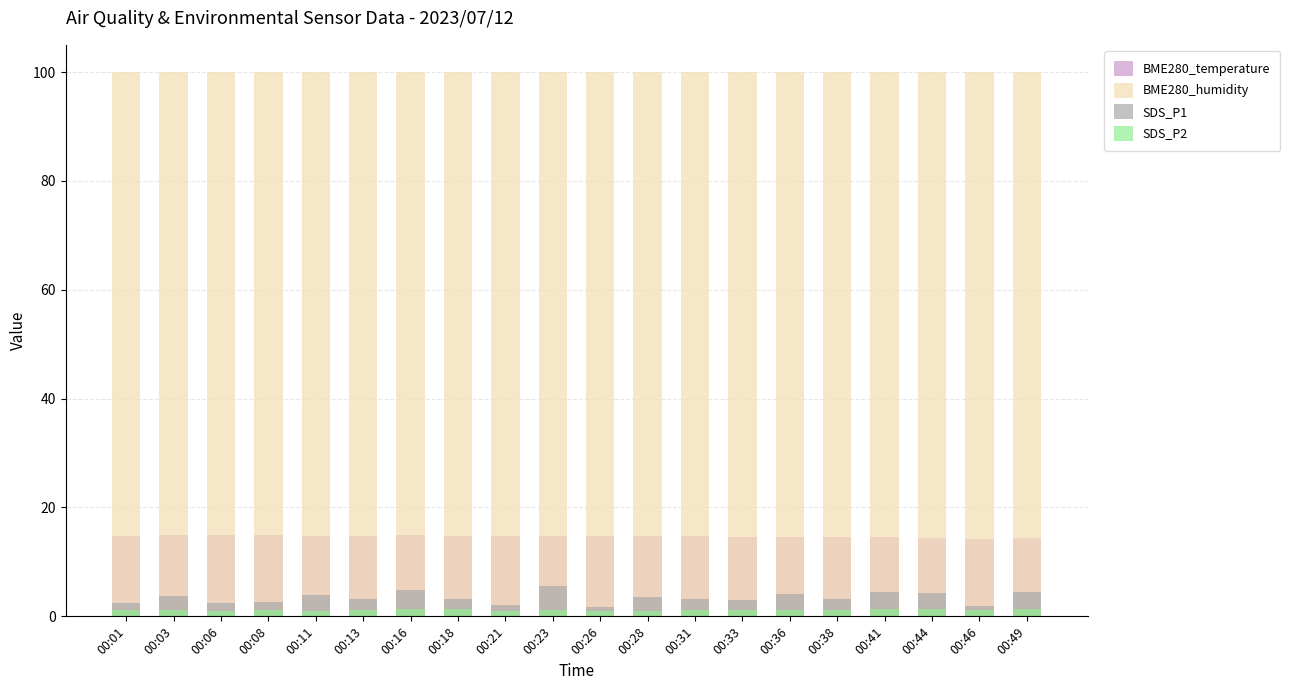

Which series has the largest range (max minus min)?

SDS_P1